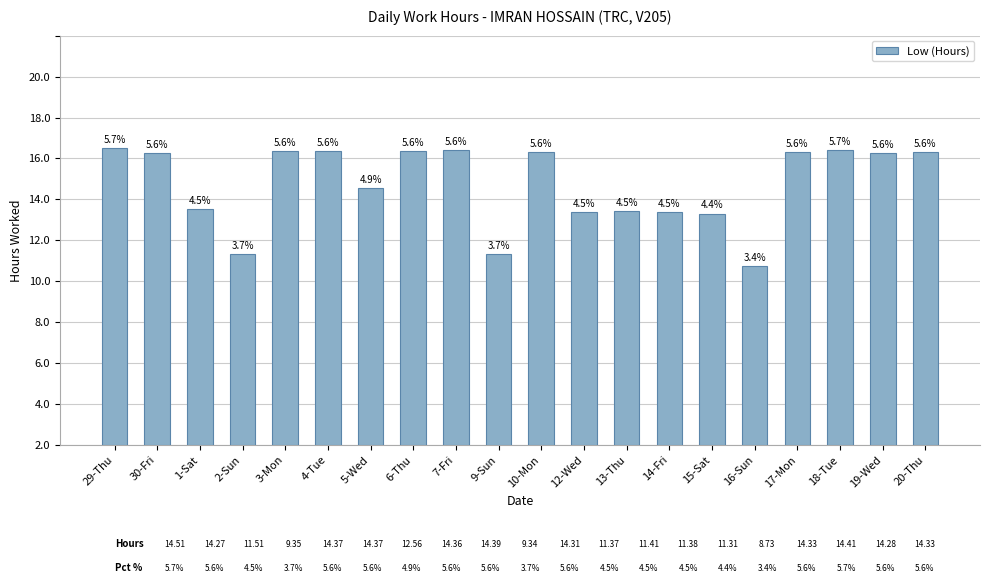

Does the chart contain any negative values?

No